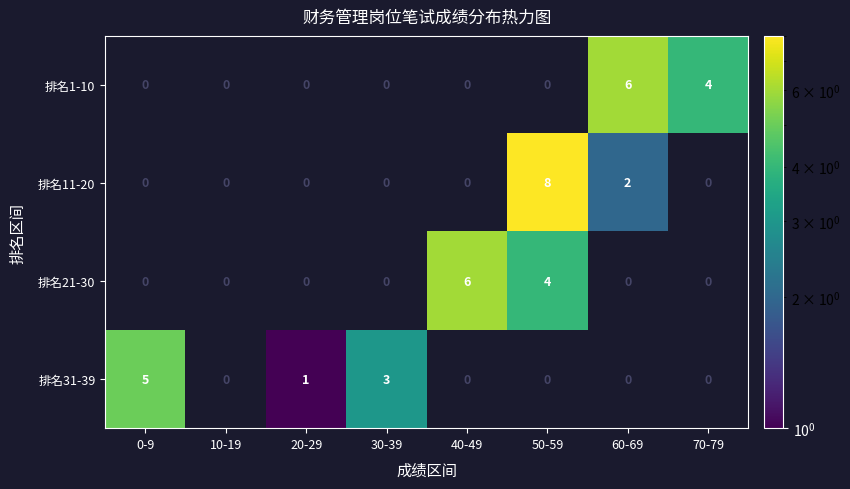

What is the spread (max minus min) of values at 70-79?

4